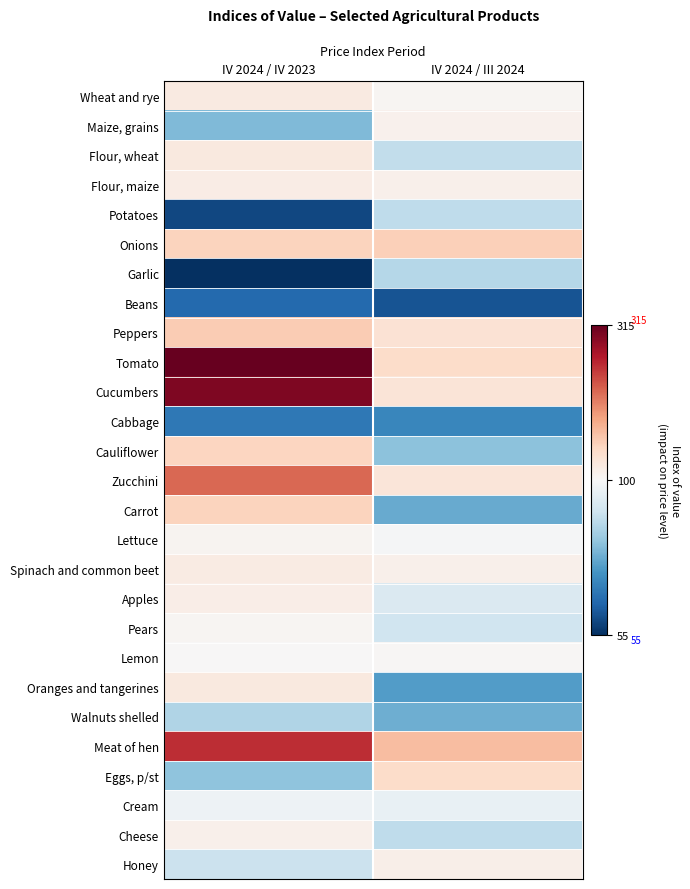

Which series has the largest total across all categories?

Tomato